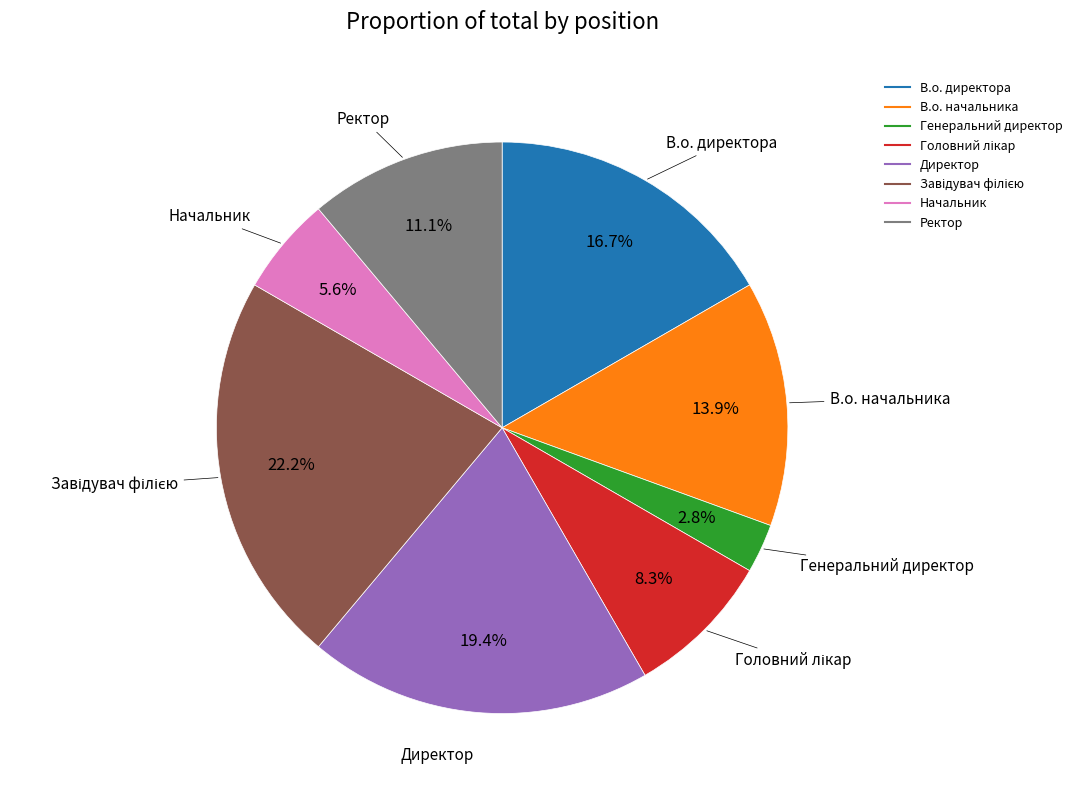

Which category has the smallest portion of the pie?

Генеральний директор